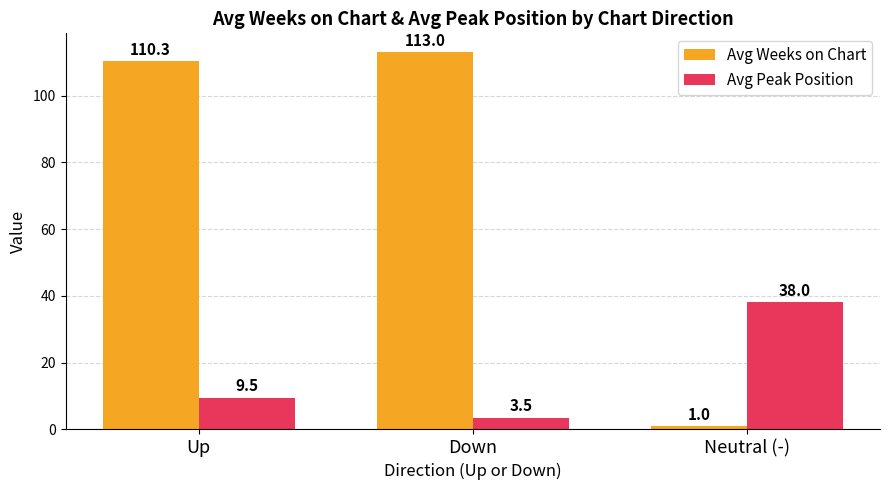

What is the sum of the Avg Peak Position values at Down and Neutral (-)?

41.5